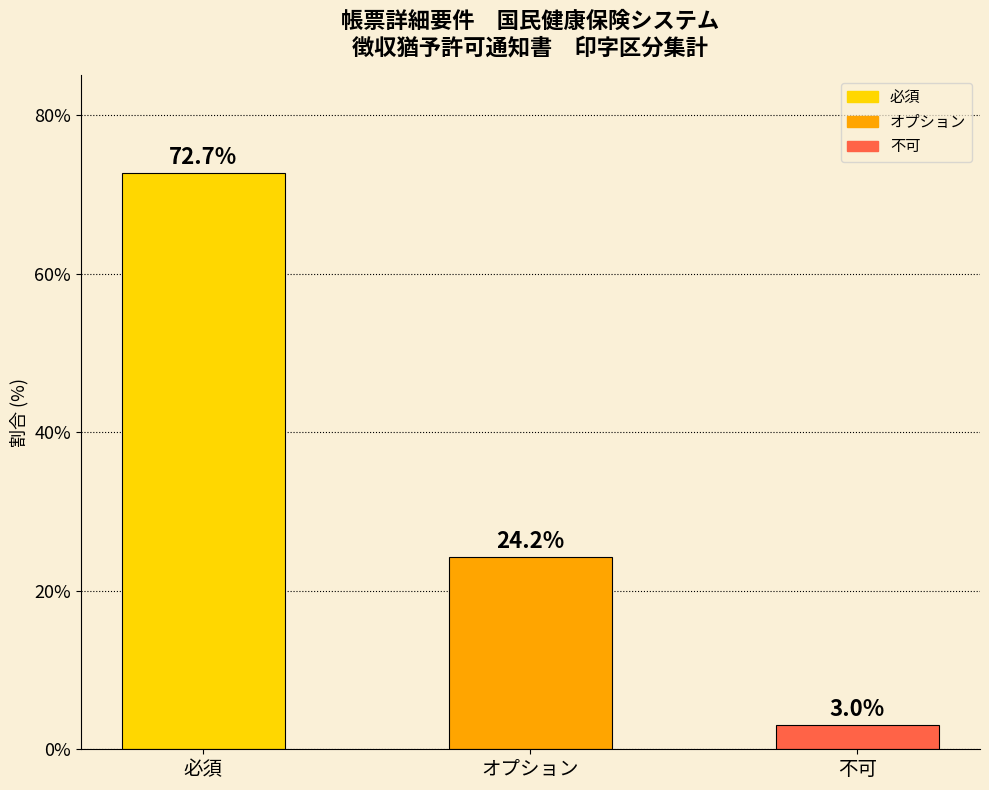

Rank the categories by value from highest to lowest.

必須, オプション, 不可